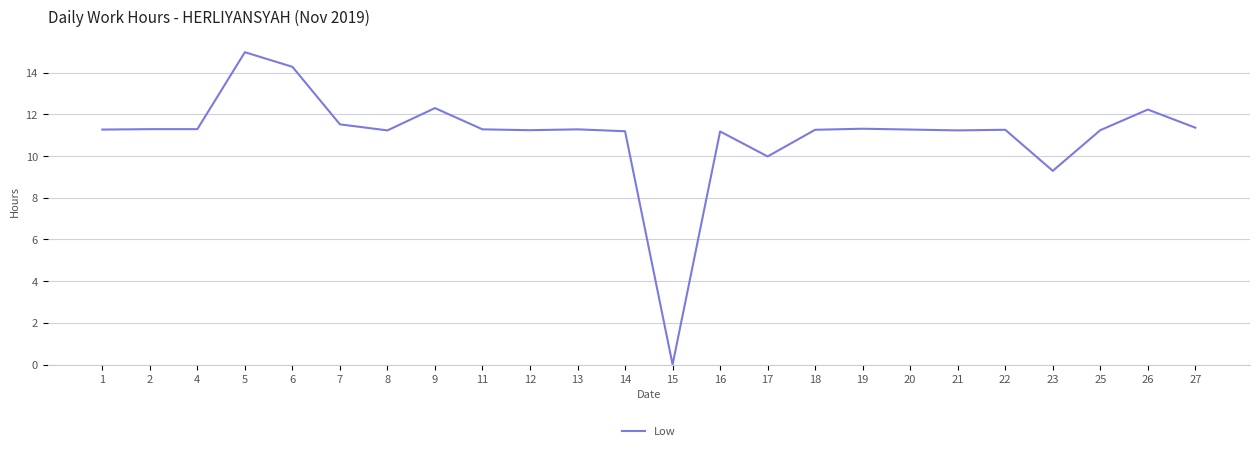

True or false: there are more than 1 points higher than both neighbors.

True